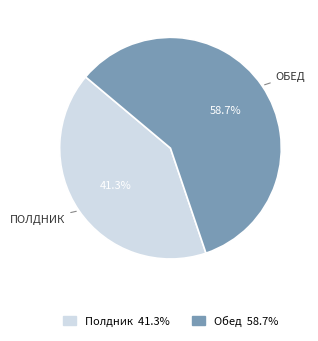

Approximately how many times larger is the value at Полдник compared to Обед?

0.7